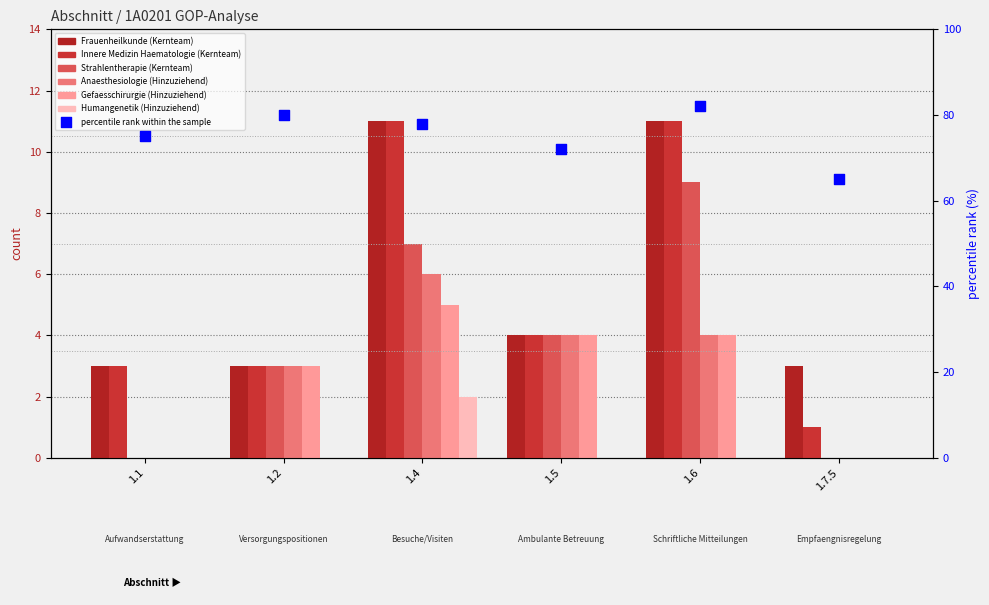

Which series has the largest total across all categories?

Frauenheilkunde (Kernteam)